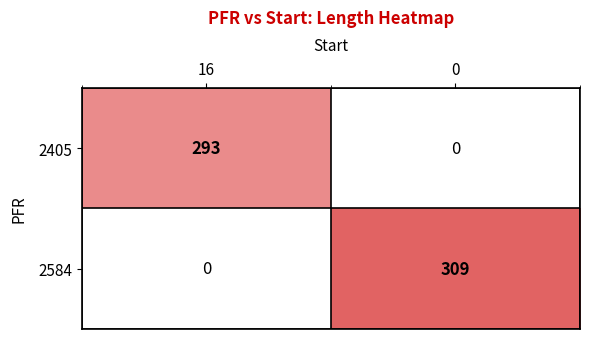

Is it true that 2584 equals 309 at 0?

True